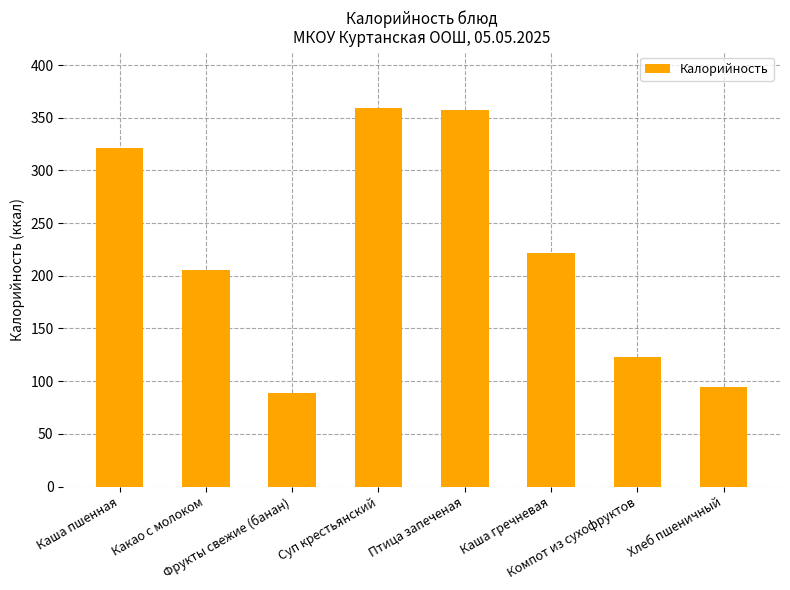

What is the difference between the maximum and minimum values?

269.9